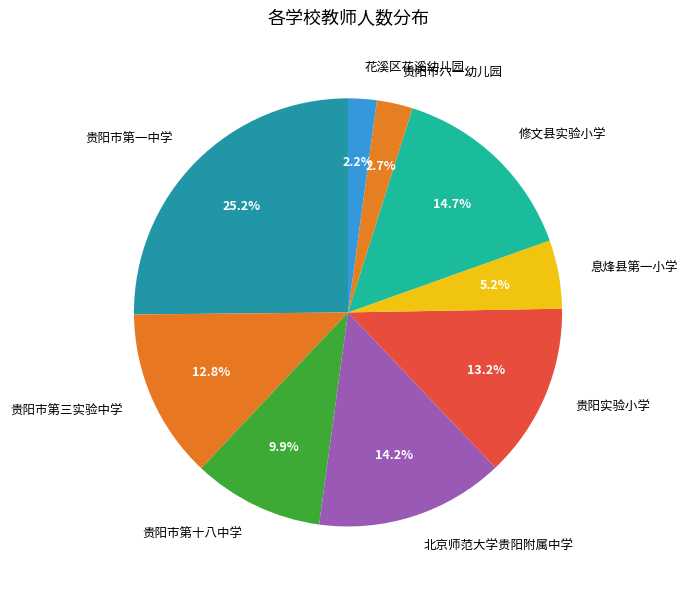

Is it true that 修文县实验小学 is 15% of the pie?

True